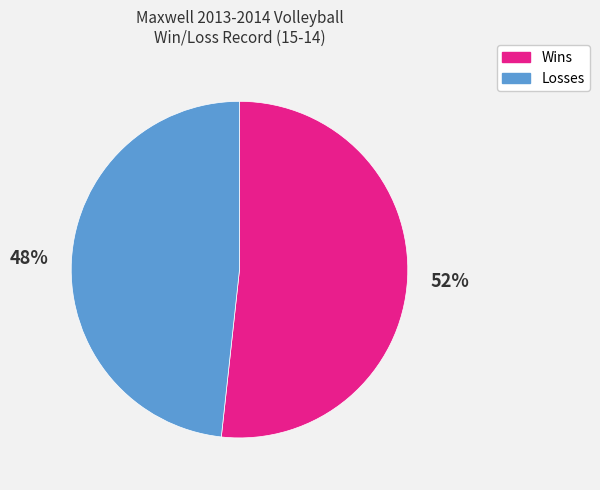

Count the number of slices in the pie.

2